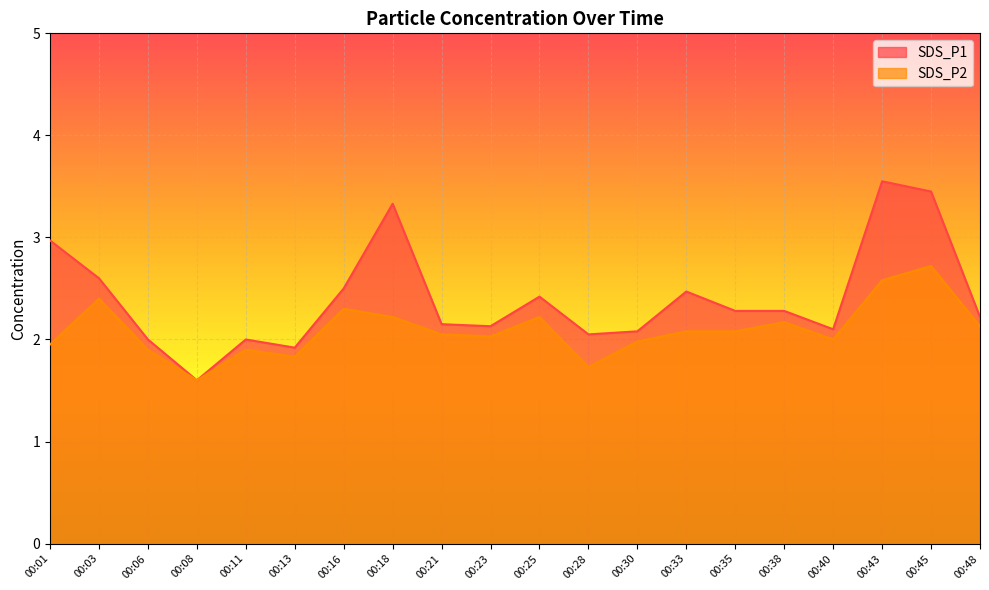

How many values in the SDS_P1 series exceed 2?

16